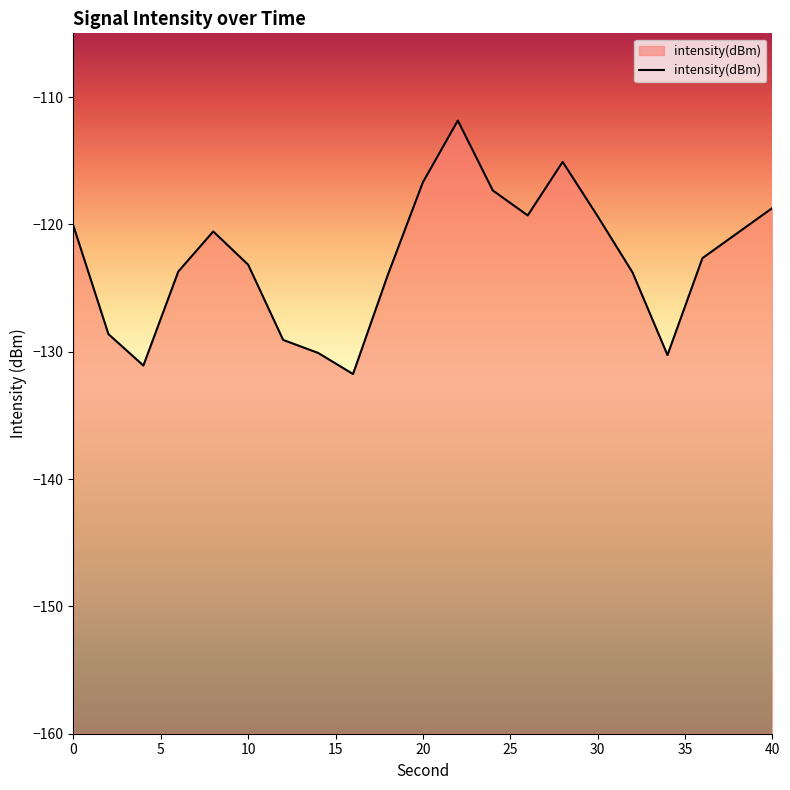

Rank the categories by value from lowest to highest.

16, 4, 34, 14, 12, 2, 18, 32, 6, 10, 36, 8, 0, 30, 26, 40, 24, 20, 28, 22